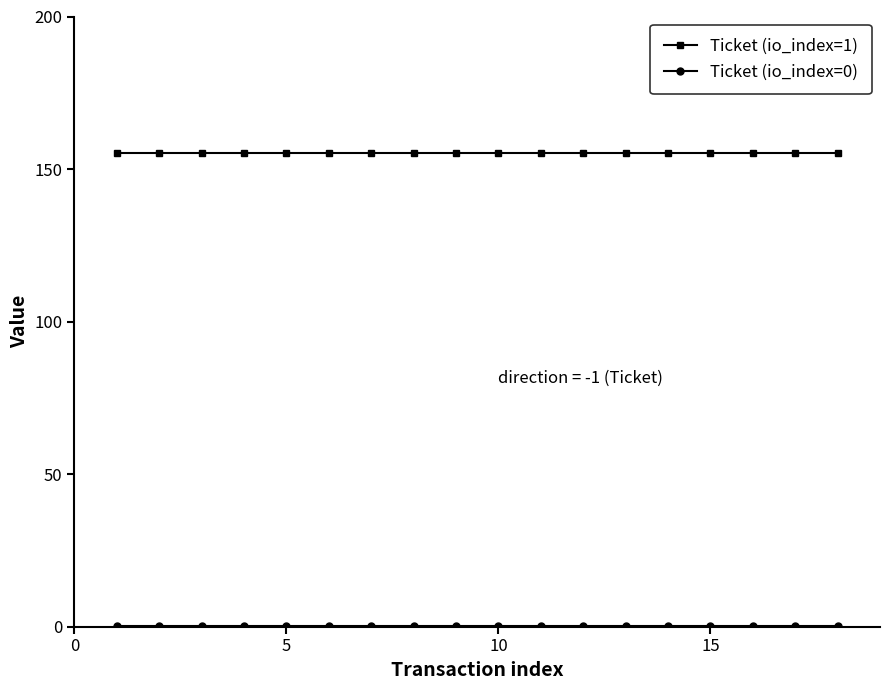

What is the maximum value for Ticket (io_index=1)?

155.2